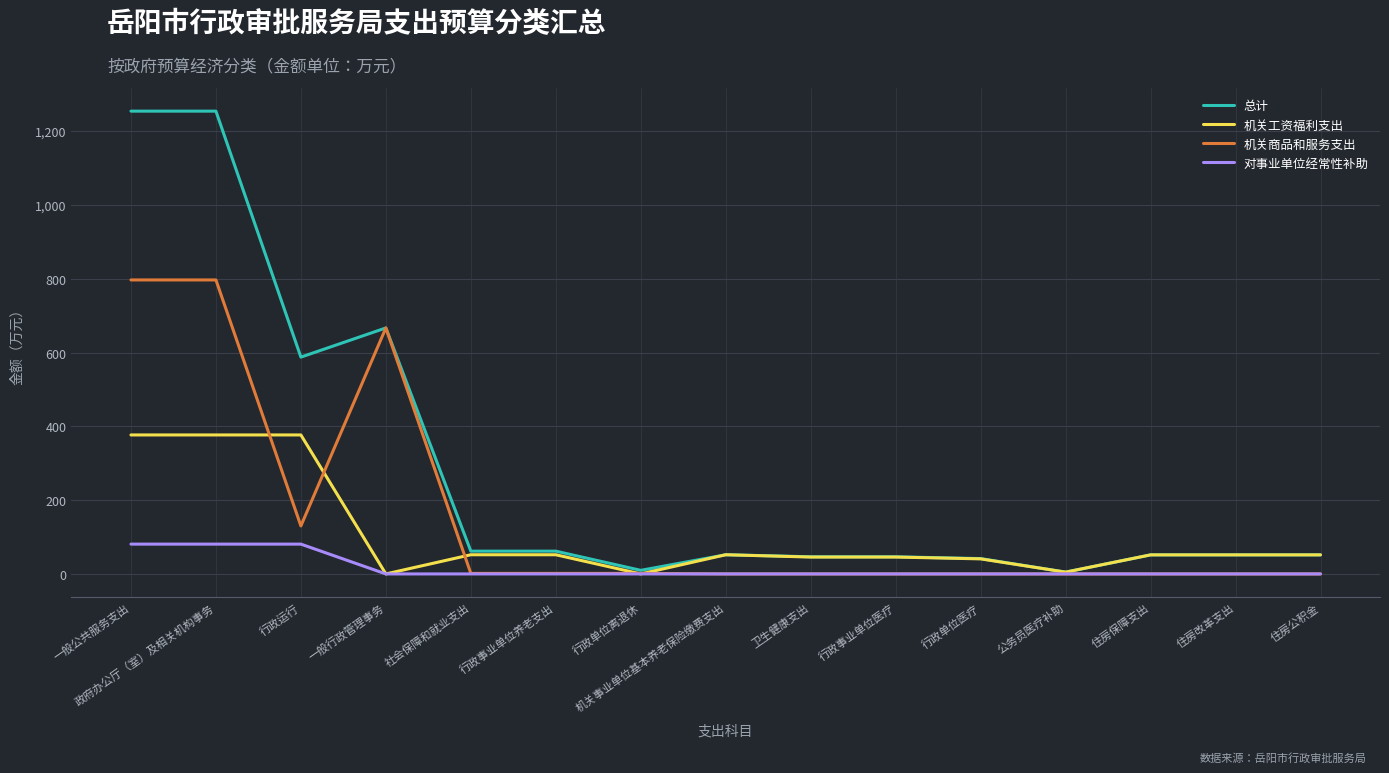

Rank the series by their average value, from highest to lowest.

总计, 机关商品和服务支出, 机关工资福利支出, 对事业单位经常性补助